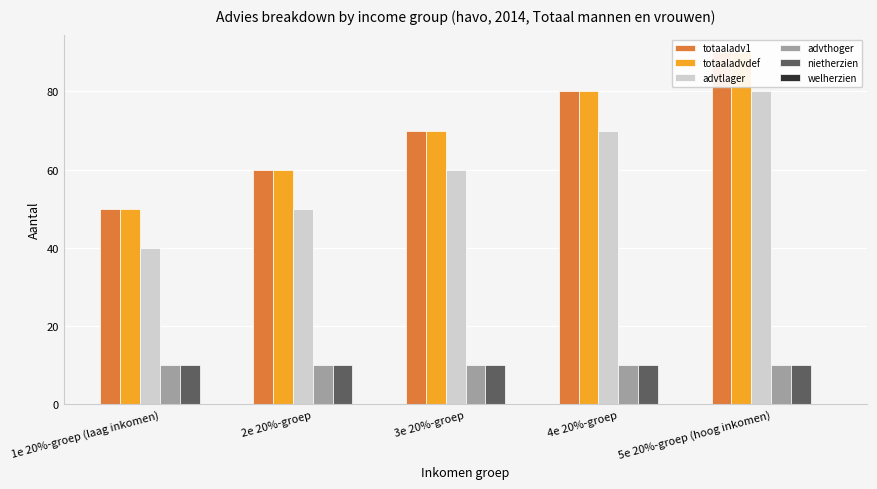

Is it true that nietherzien equals 7 at 2e 20%-groep?

False